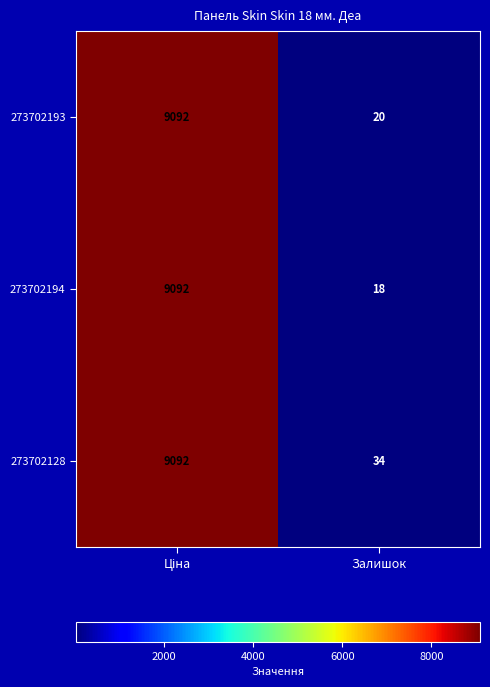

Which series has the largest range (max minus min)?

273702194